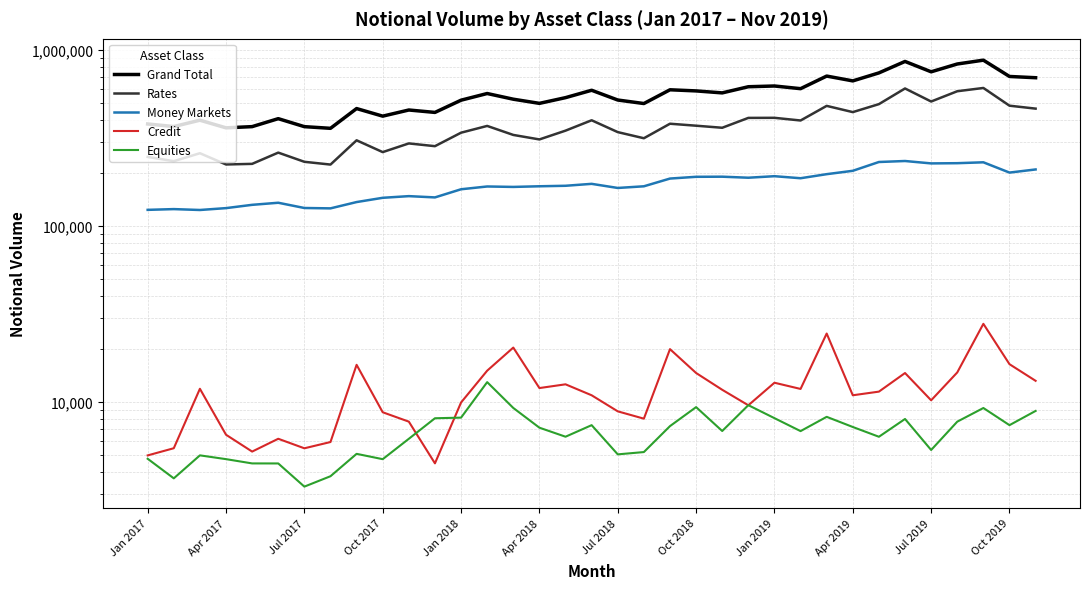

True or false: Equities and Grand Total intersect in this chart.

False